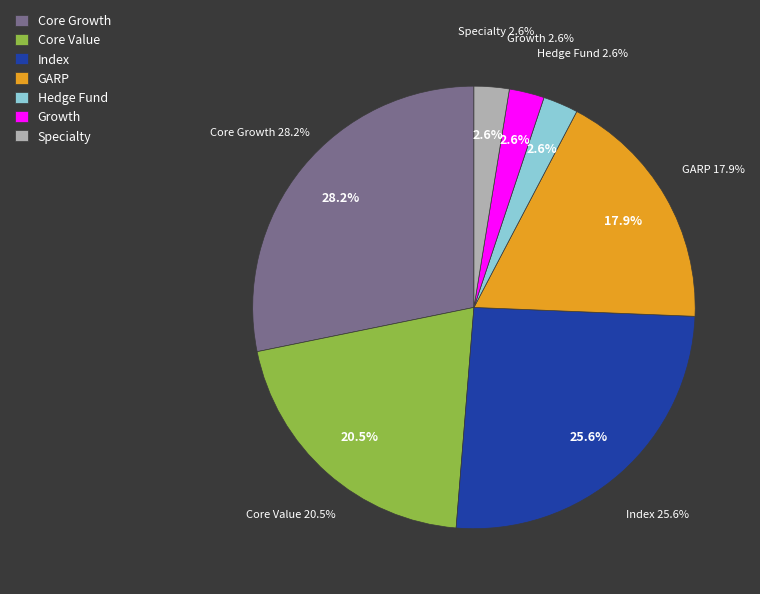

Do Index and Core Value together represent more than half of the pie?

No